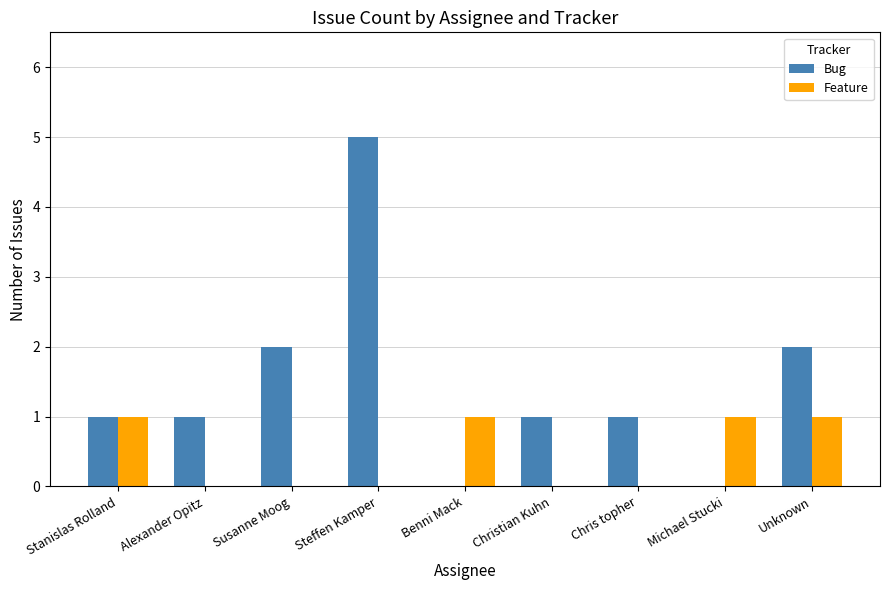

How many groups of bars are there?

9